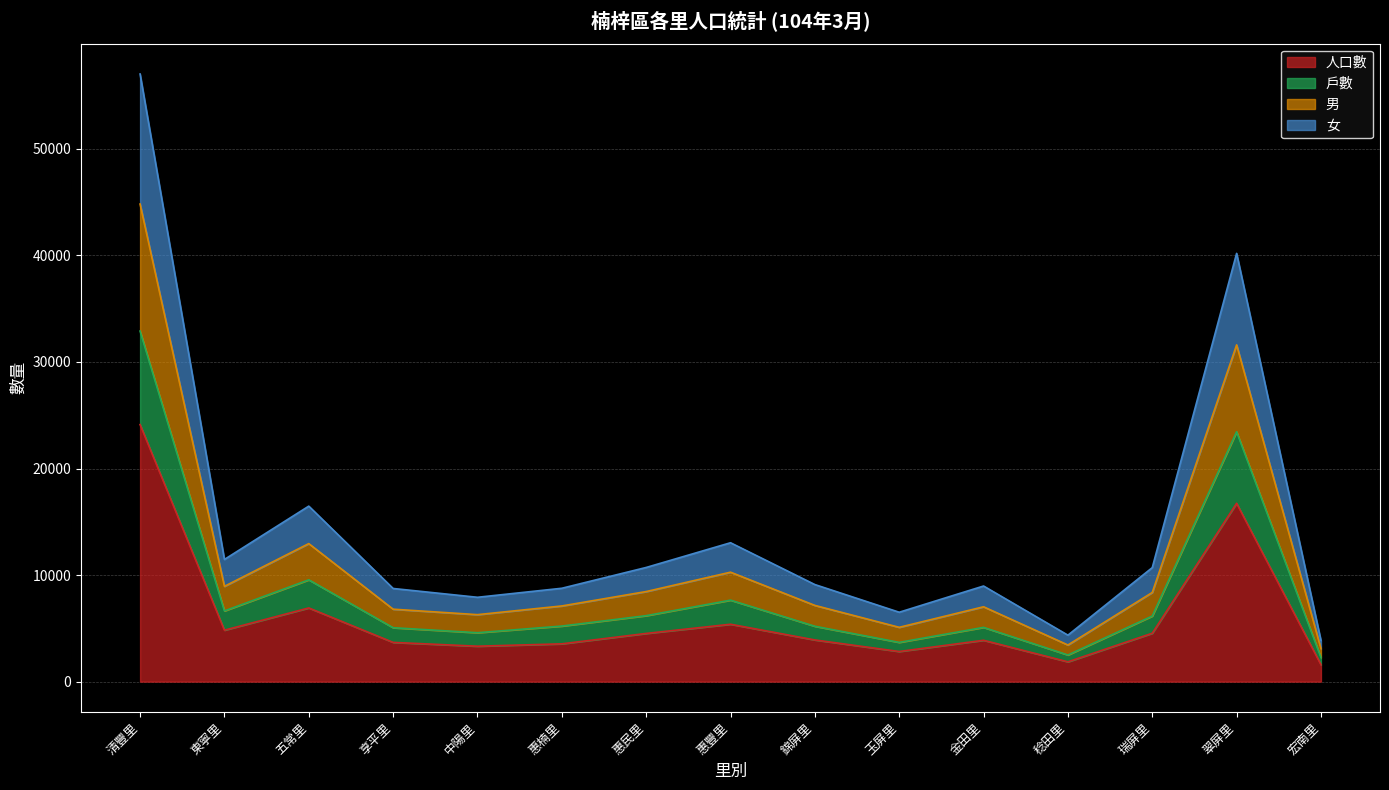

Where is the first local minimum for 男?

東寧里